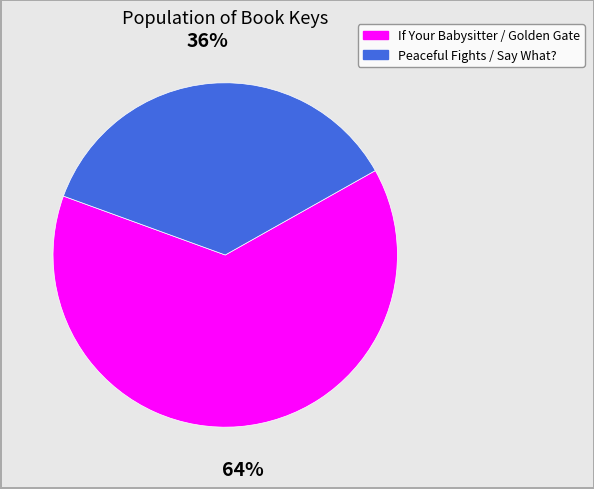

To the nearest percent, what is the average slice percentage?

50%